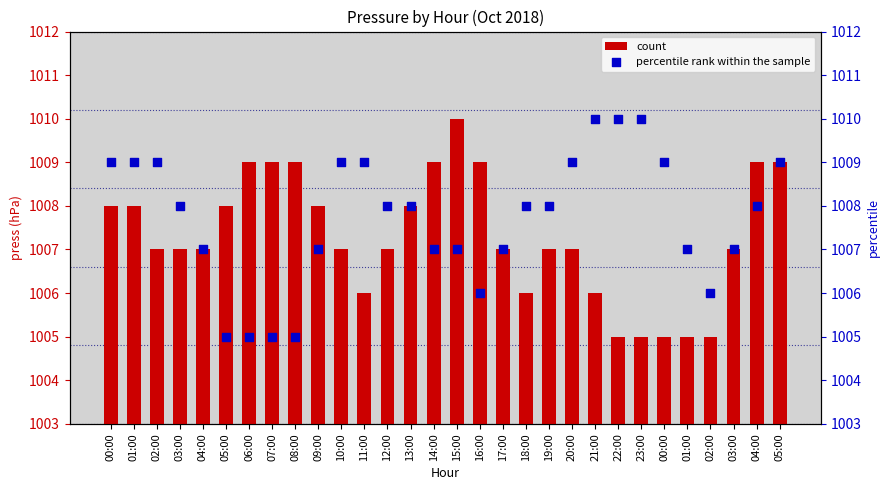

At how many categories does at least one series exceed 544?

30